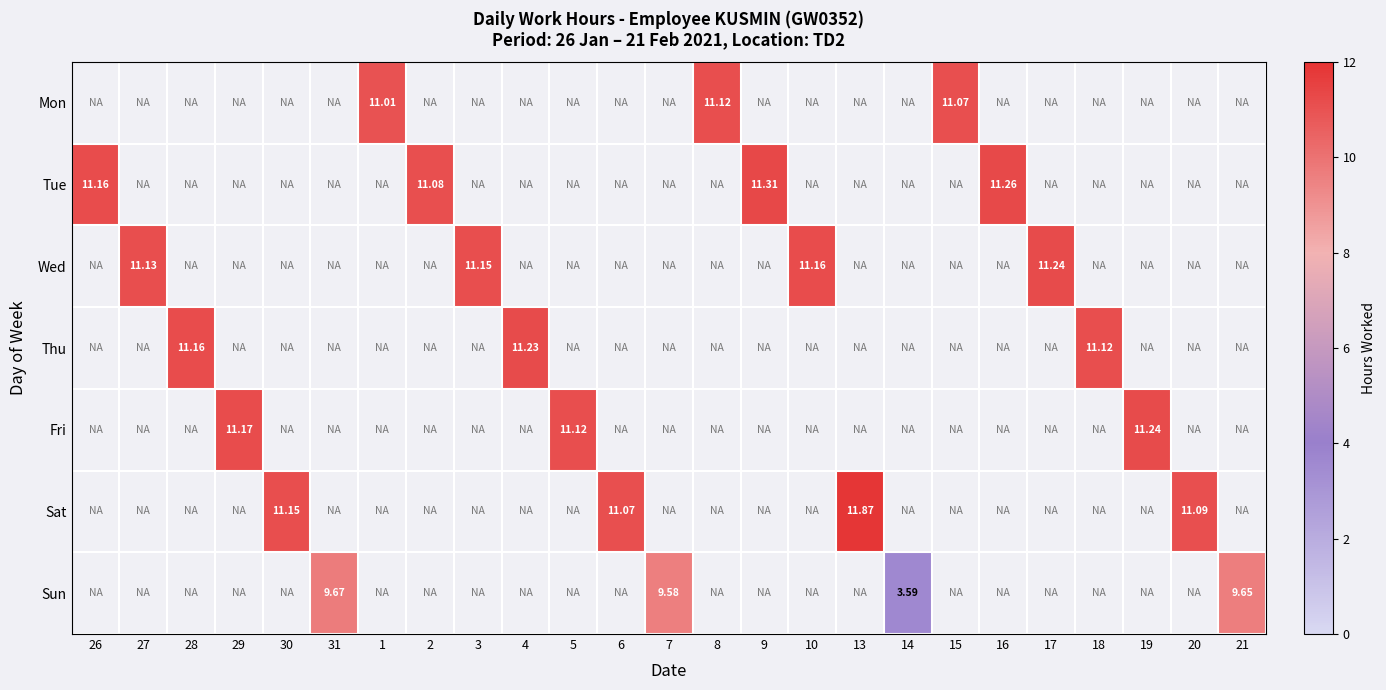

What is the smallest value displayed?

3.6